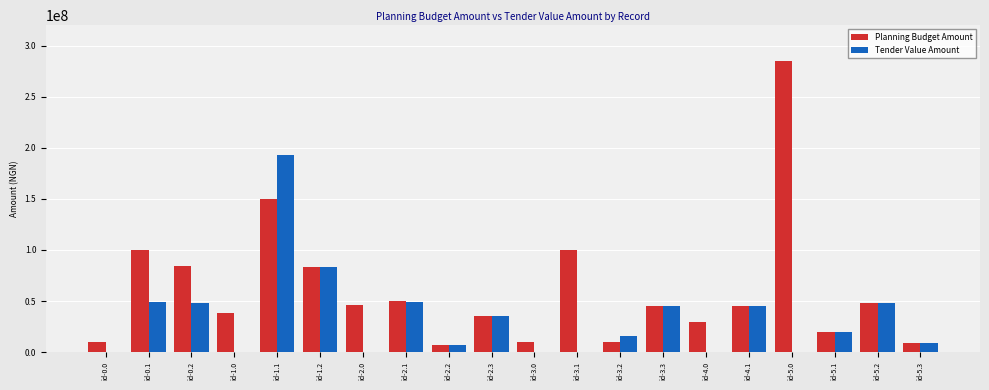

How many series are shown in this chart?

2